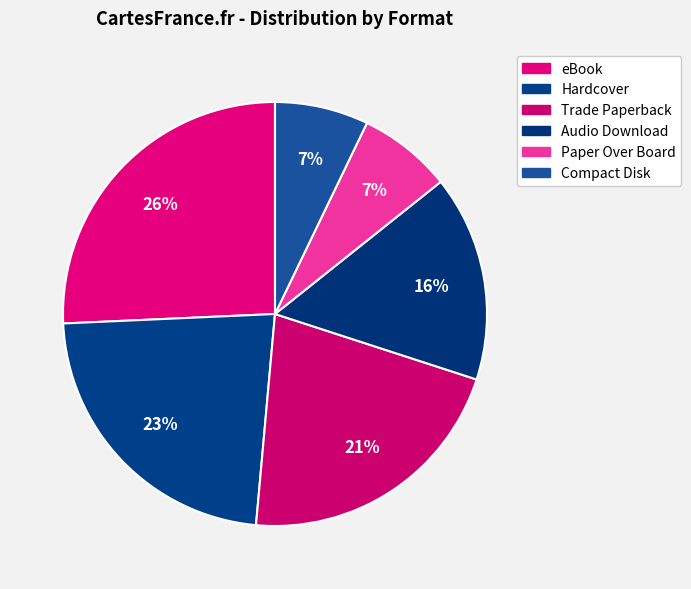

To the nearest percent, what is the average slice percentage?

17%